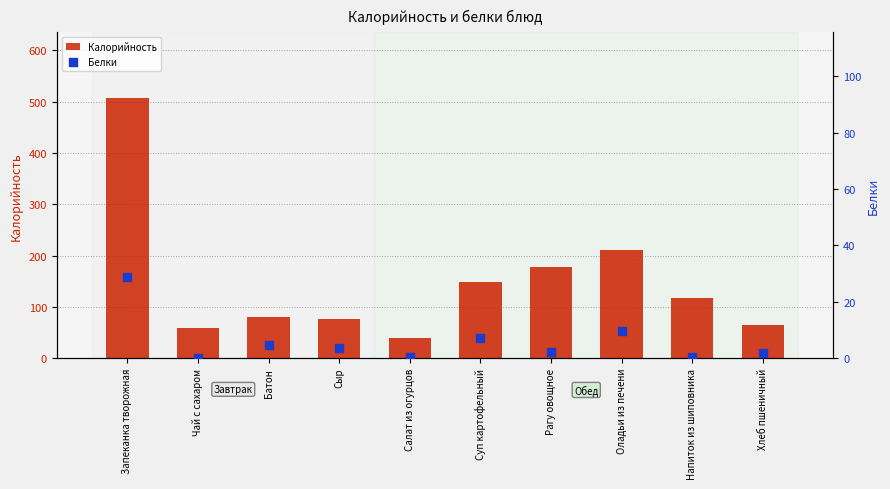

At how many categories does at least one series exceed 378?

1